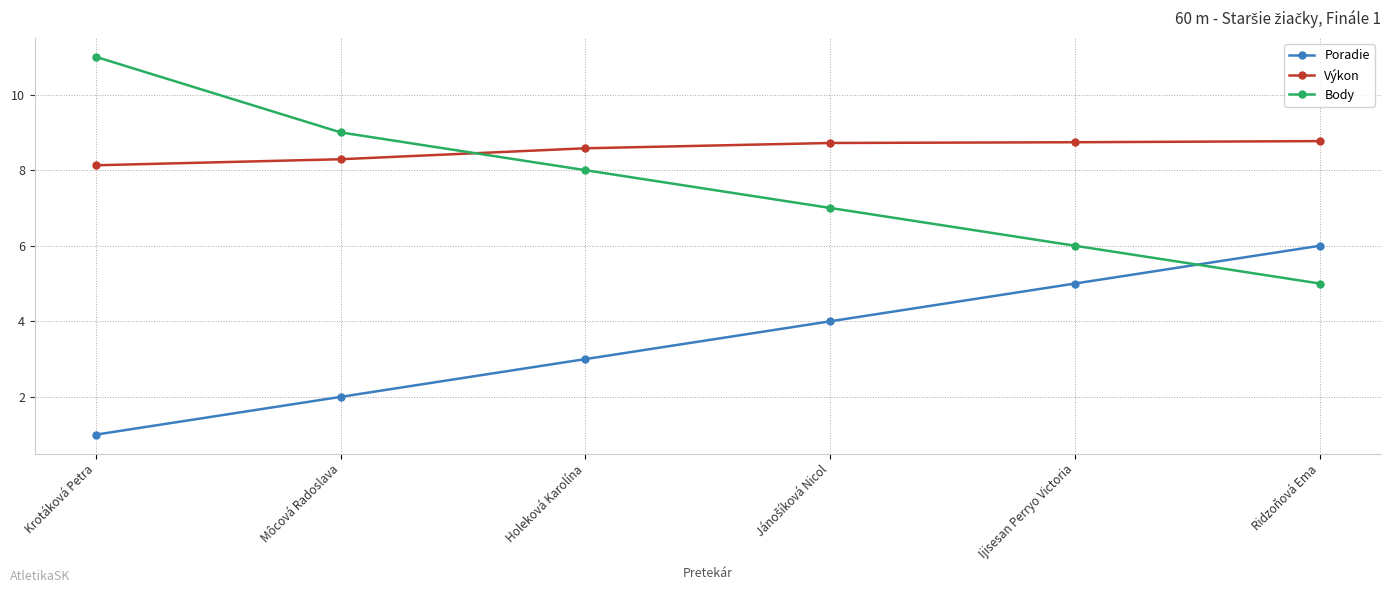

How many lines are shown in the chart?

3